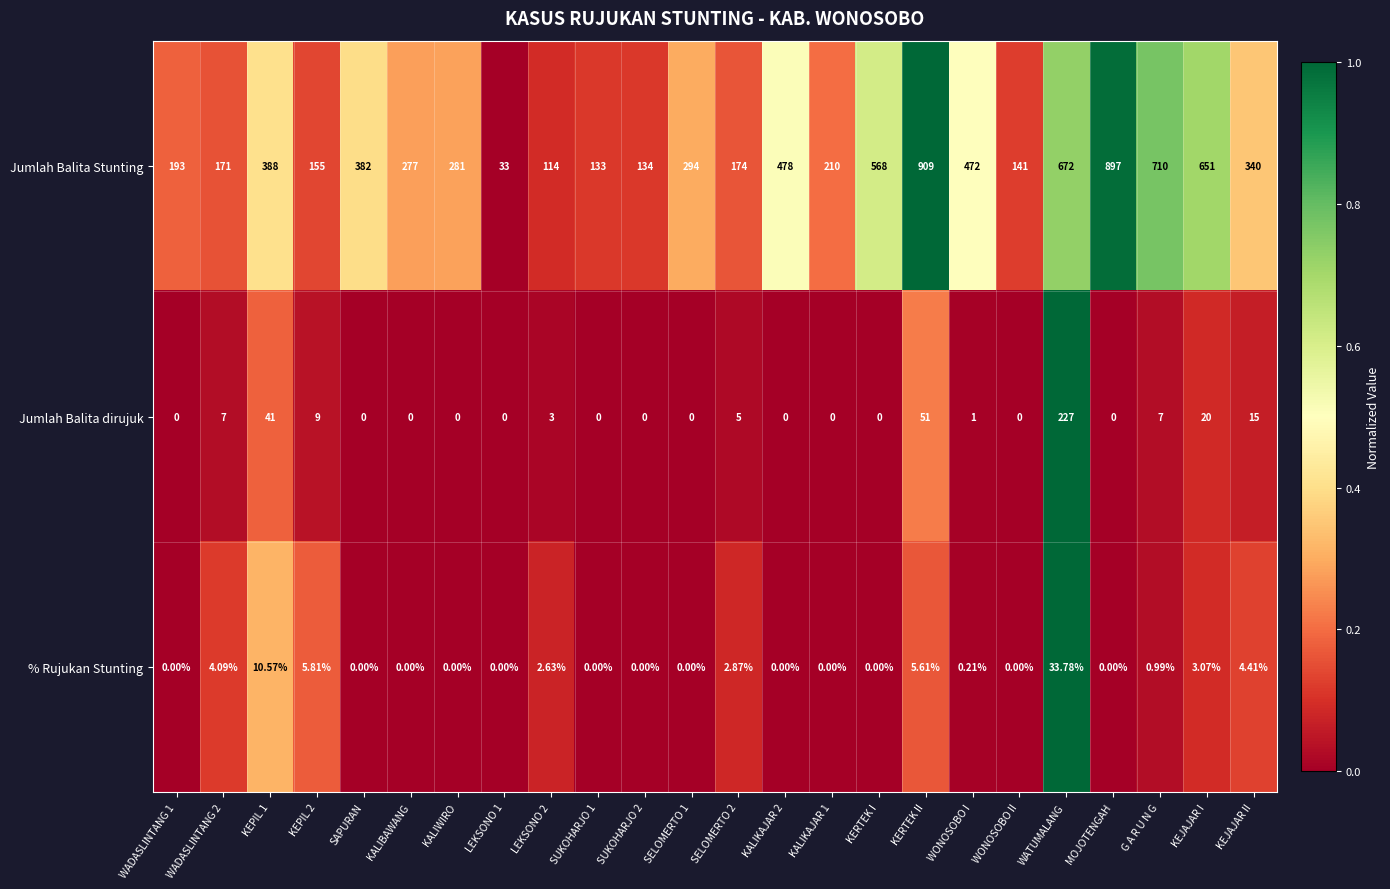

Which series has the largest range (max minus min)?

Jumlah Balita Stunting